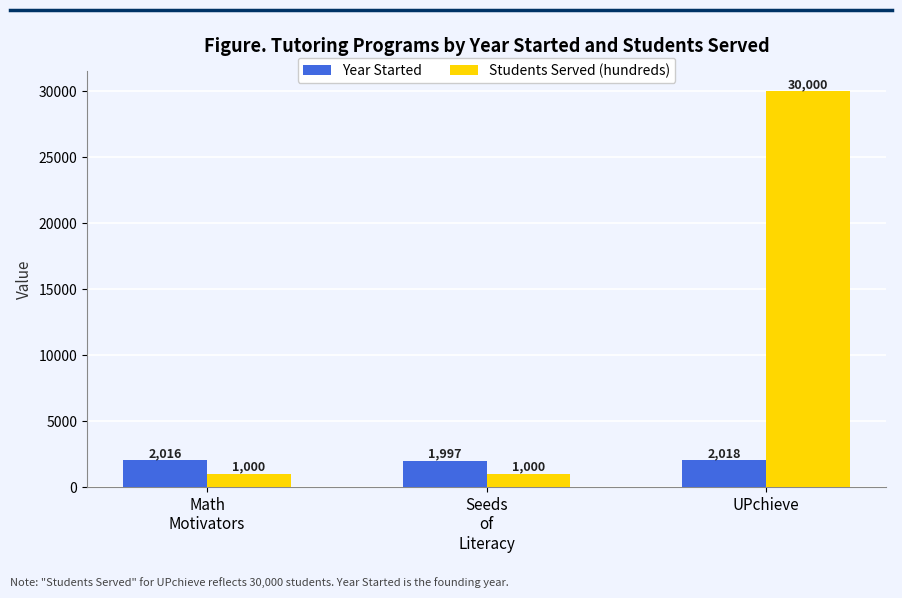

Which series has the widest spread of values?

Students Served (hundreds)